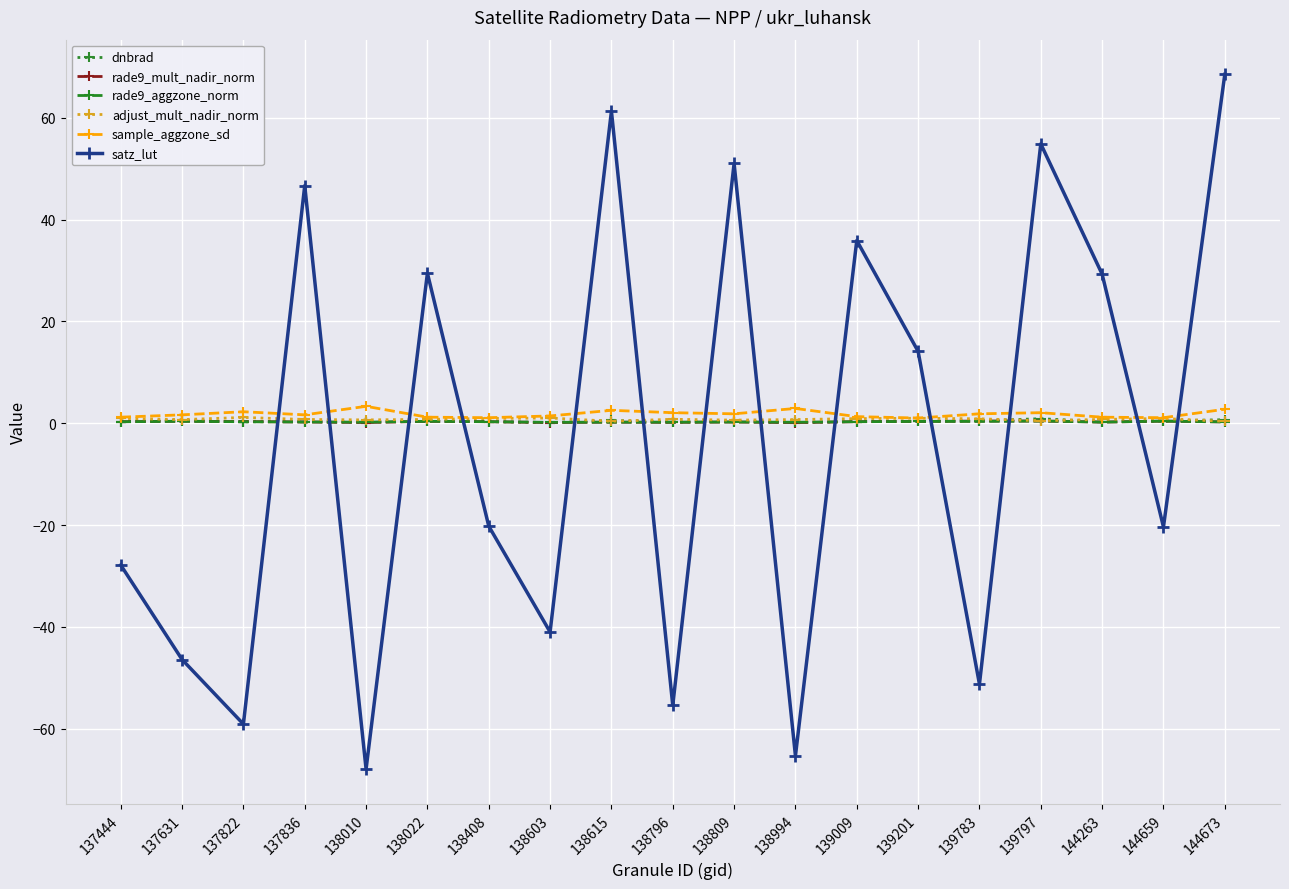

True or false: satz_lut has a value of 36.2 at 138615.

False